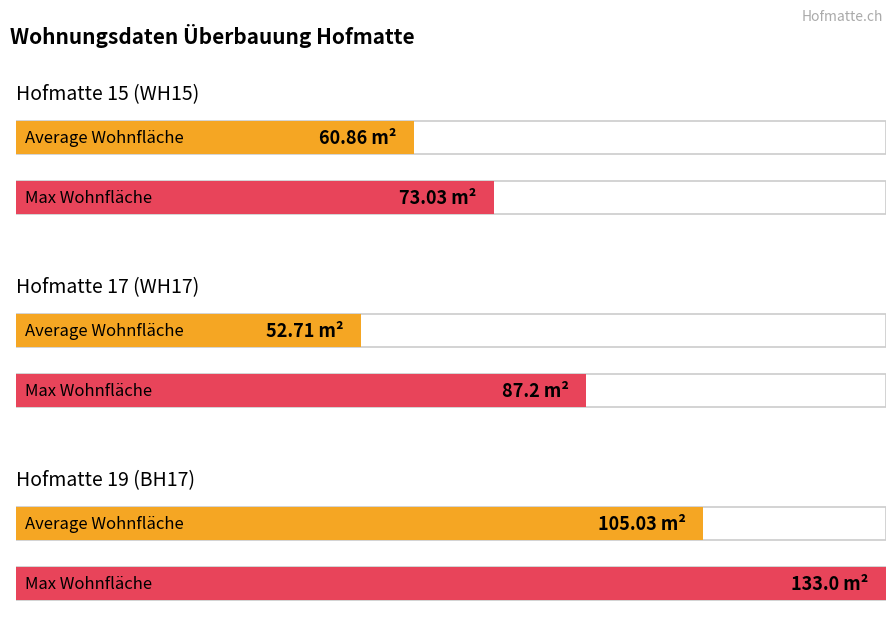

Are the bars grouped side by side (vs. stacked)?

No